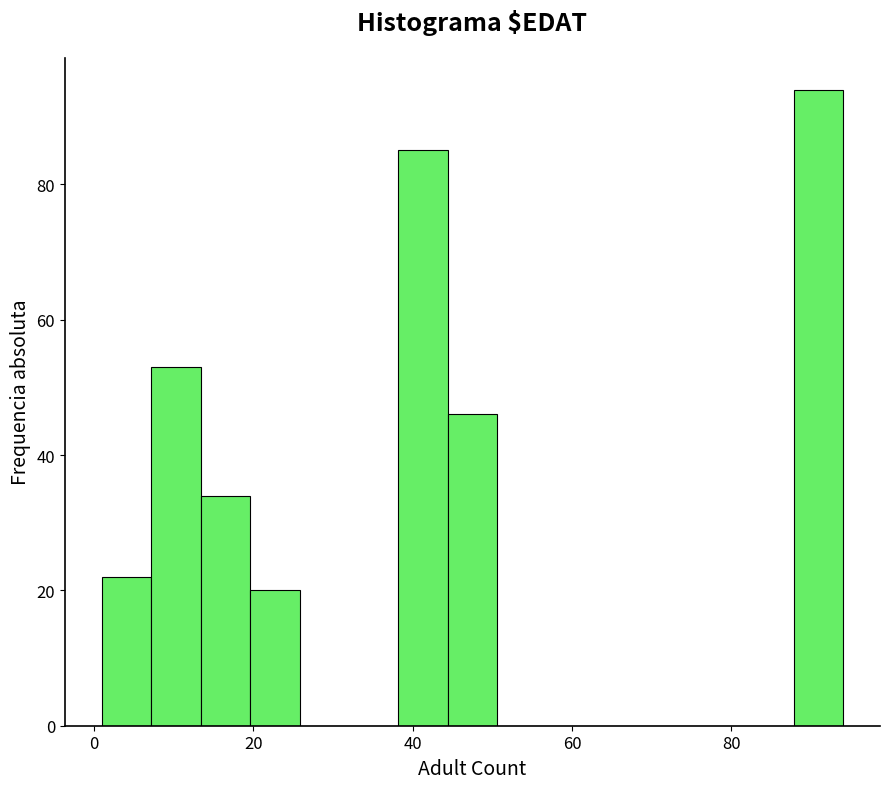

Around what value on the x-axis is the tallest bar? Give the approximate position of its centre, as read against the axis.

90